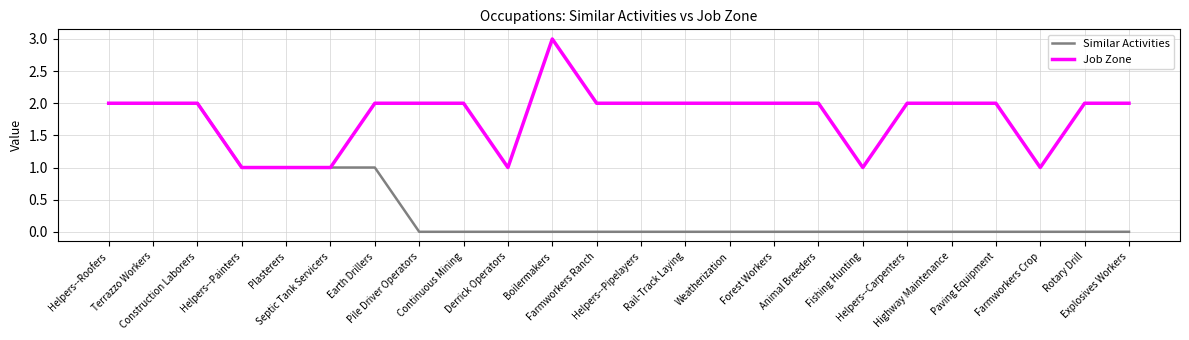

Which series has the largest total across all categories?

Job Zone